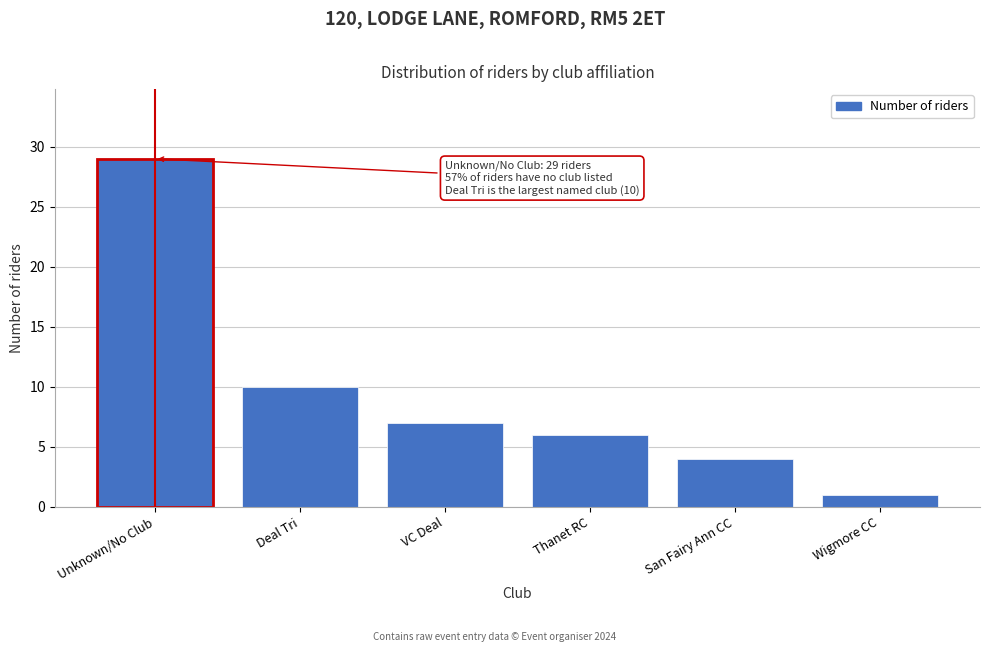

Reading right to left, what are all the values shown in this chart?

1	4	6	7	10	29